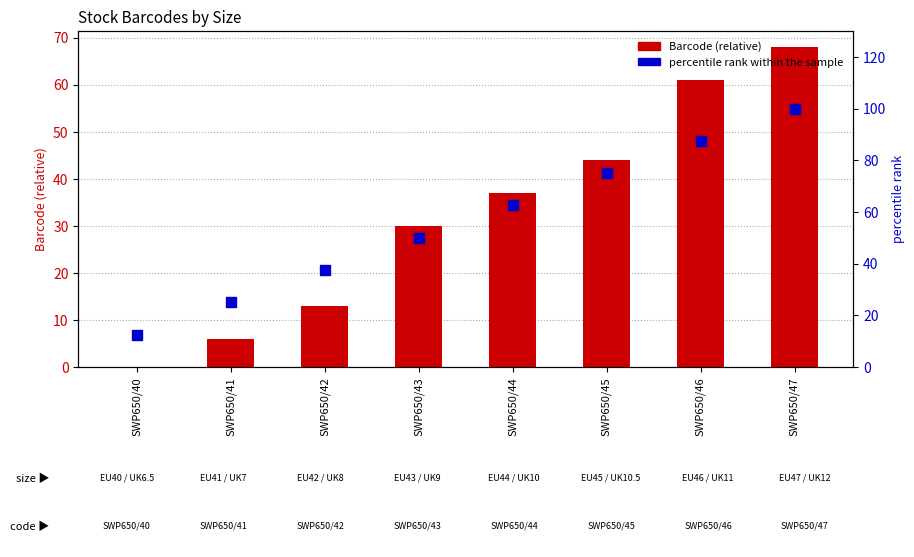

Which series contains the lowest Y value?

Barcode